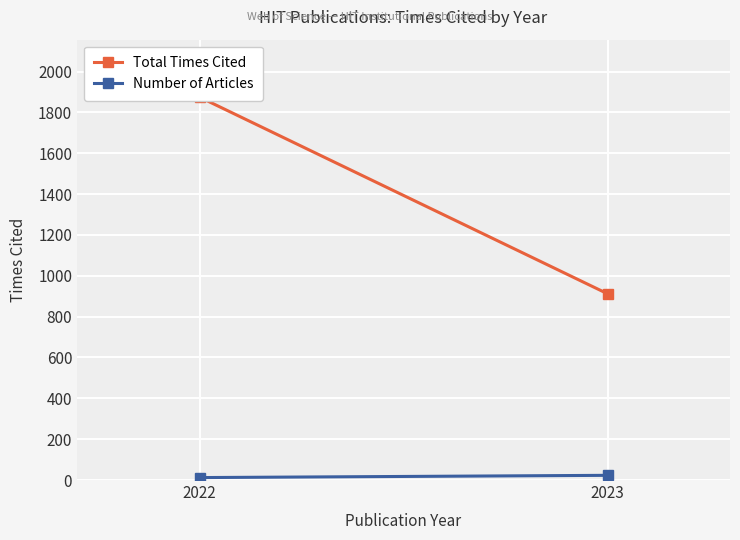

What is the average value of the Total Times Cited series?

1394